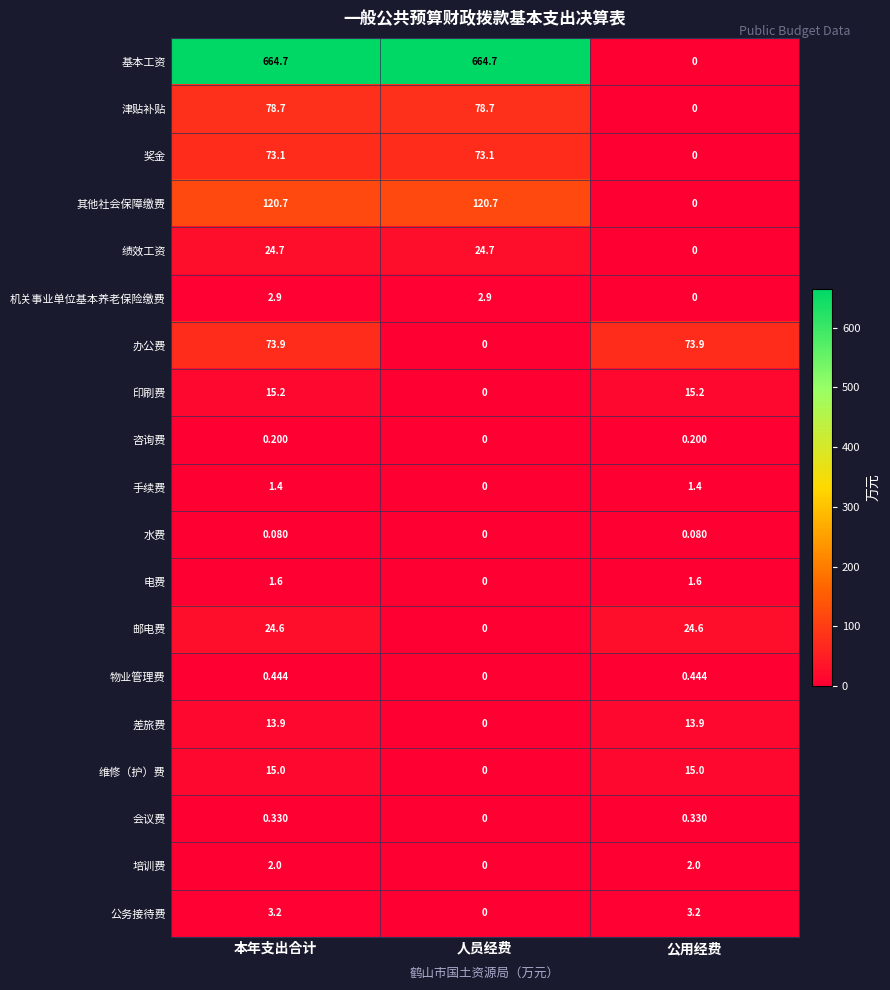

Which series has the largest range (max minus min)?

基本工资